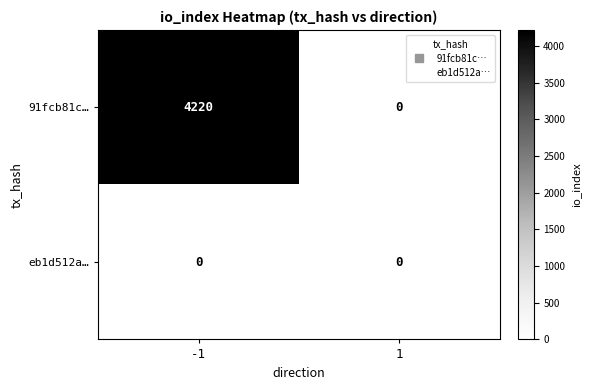

True or false: eb1d512a… has a value of 0 at -1.

True